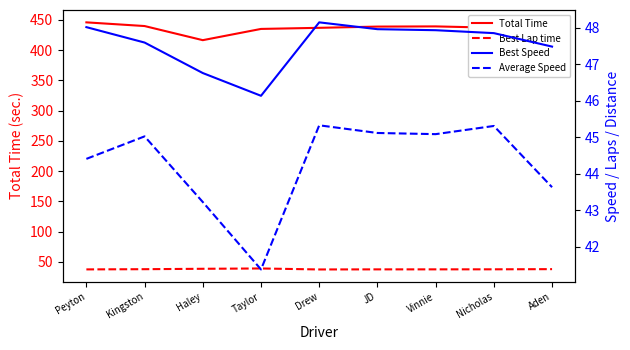

How many interior local valleys does the Average Speed series have?

2